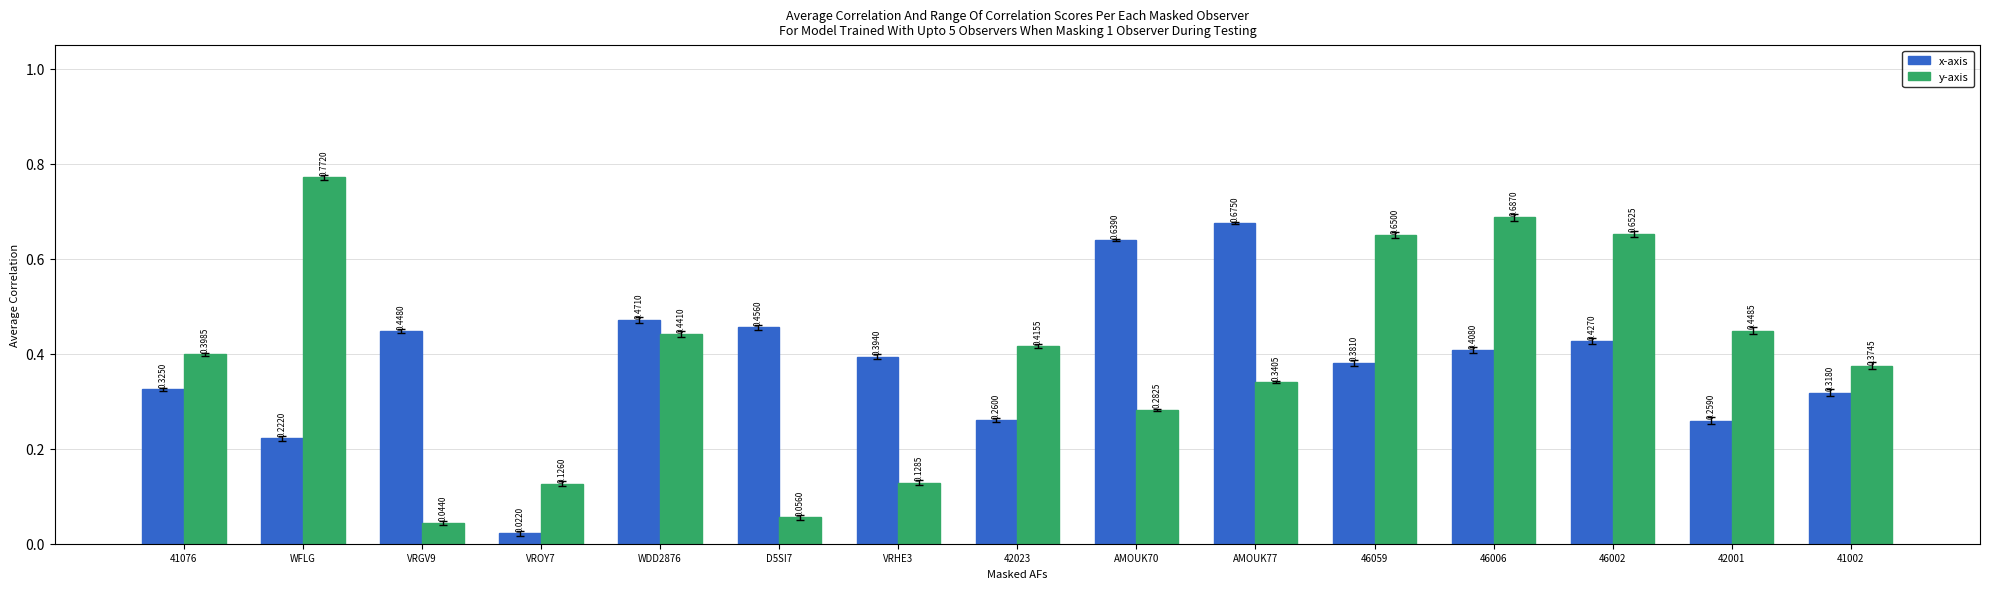

Which label corresponds to the largest value in the chart?

WFLG